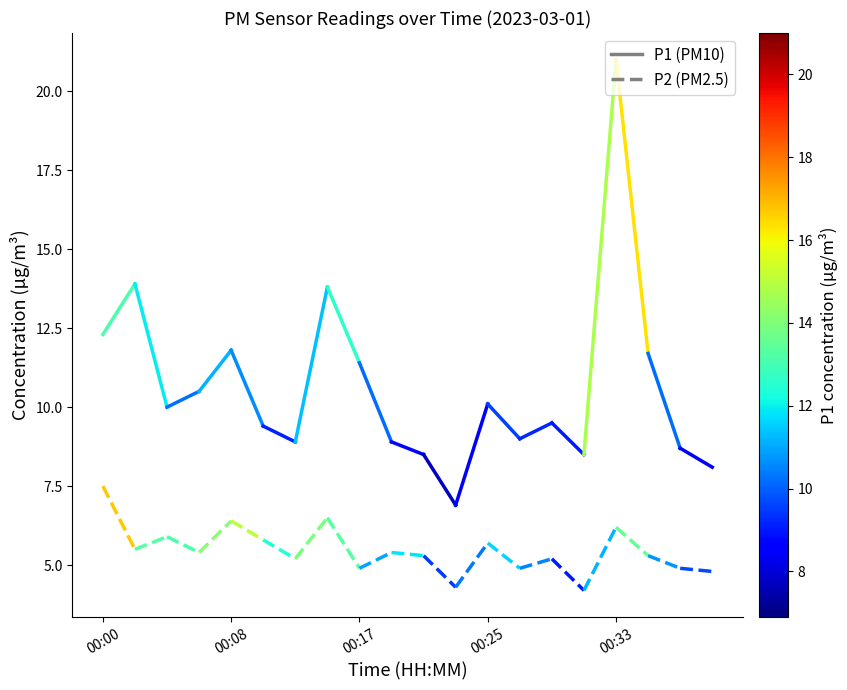

Is this an area chart (filled region under the line)?

No